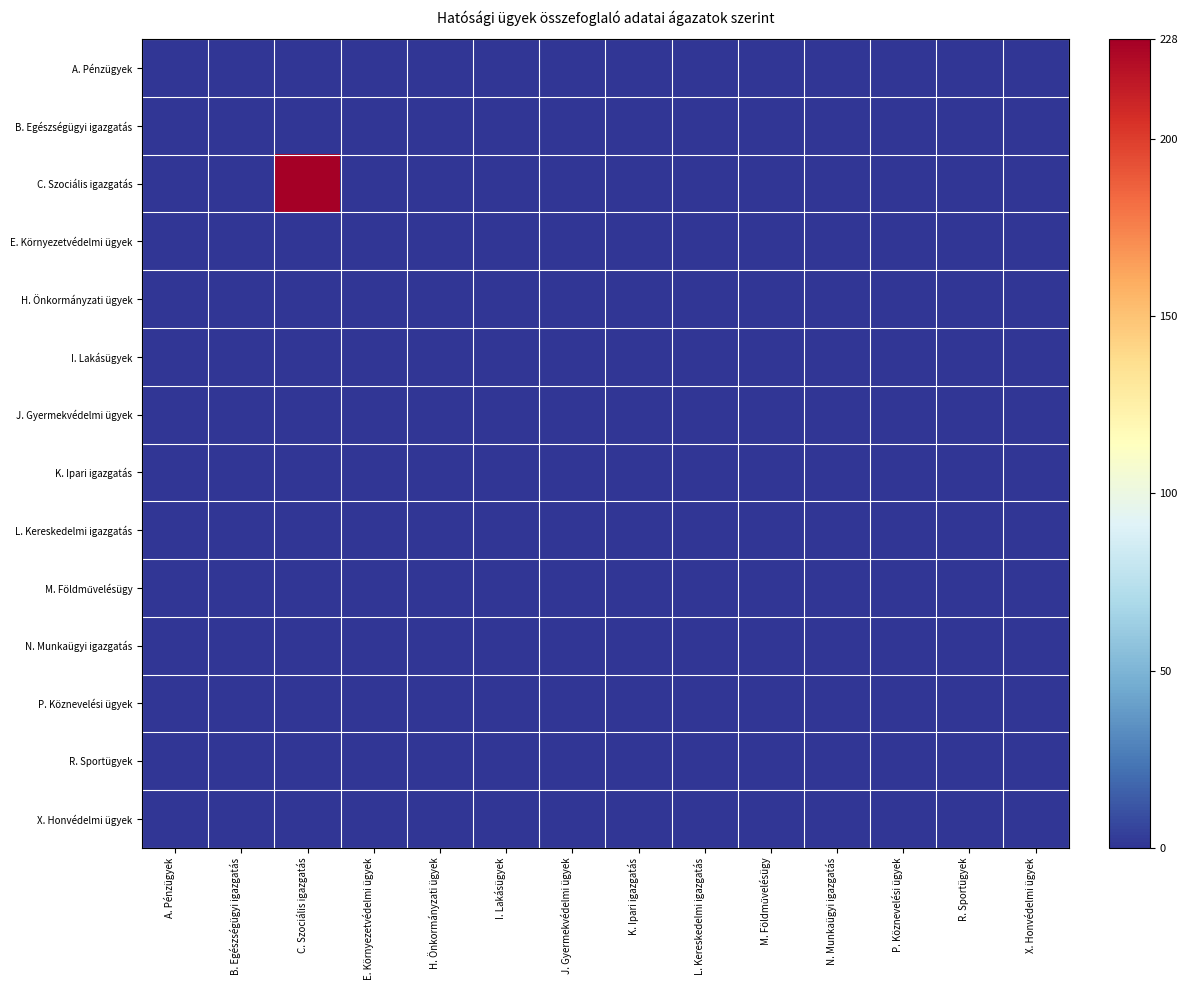

At which category is the sum across all series the highest?

C. Szociális igazgatás